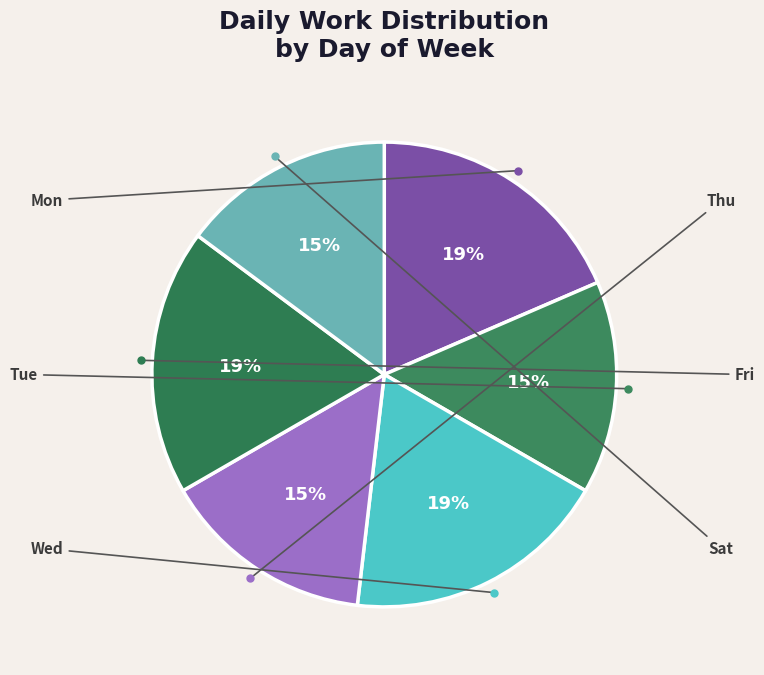

How many slices are in this pie chart?

6